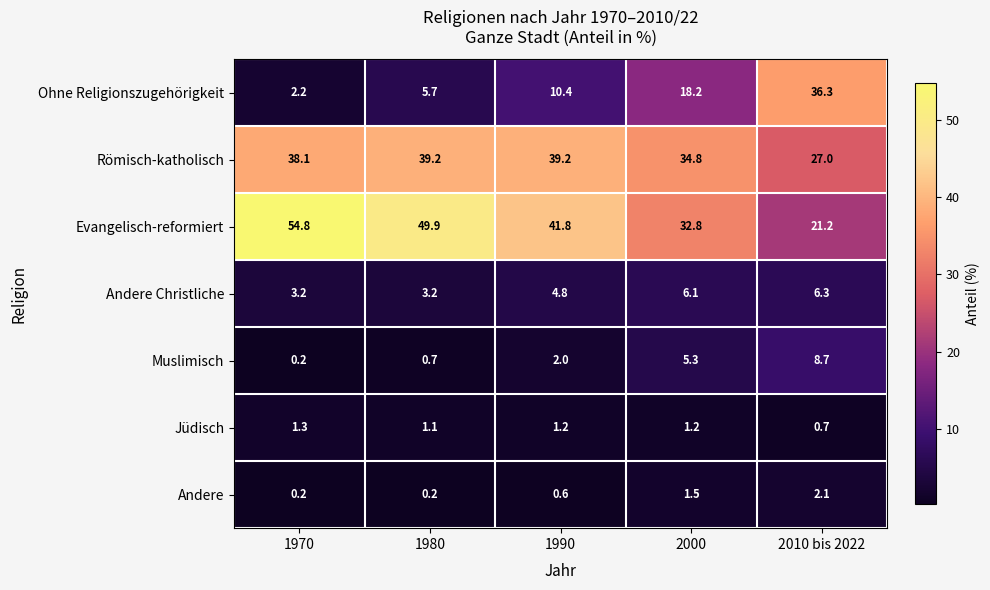

How many data points in Jüdisch are less than 1?

1